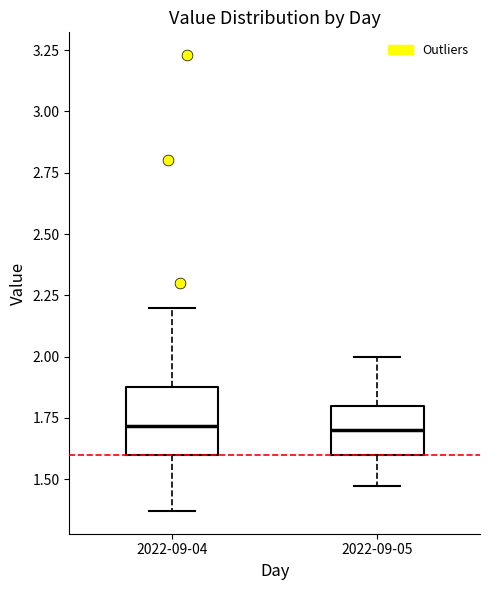

Reading left to right, read every box against the y-axis: the position of its median line, the range the box covers, and the ends of its whiskers. The values are not printed on the chart, so give them approximately, as read against the axis.

2022-09-04: median 1.70, box 1.60 to 1.90, whiskers 1.35 to 2.20
2022-09-05: median 1.70, box 1.60 to 1.80, whiskers 1.45 to 2.00